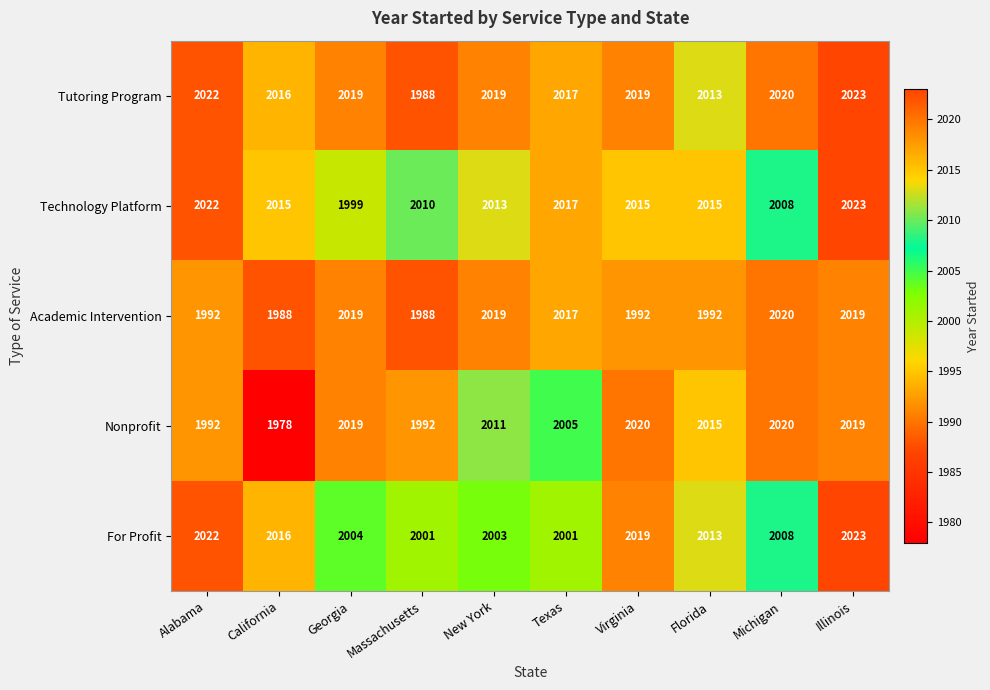

Rank the series by their average value, from lowest to highest.

Academic Intervention, Nonprofit, For Profit, Technology Platform, Tutoring Program